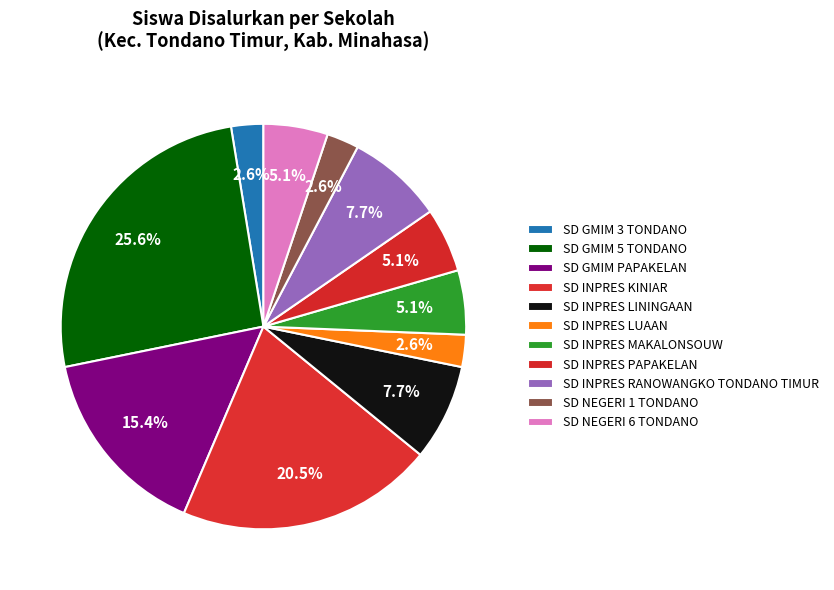

Is it true that SD NEGERI 6 TONDANO is 5% of the pie?

True